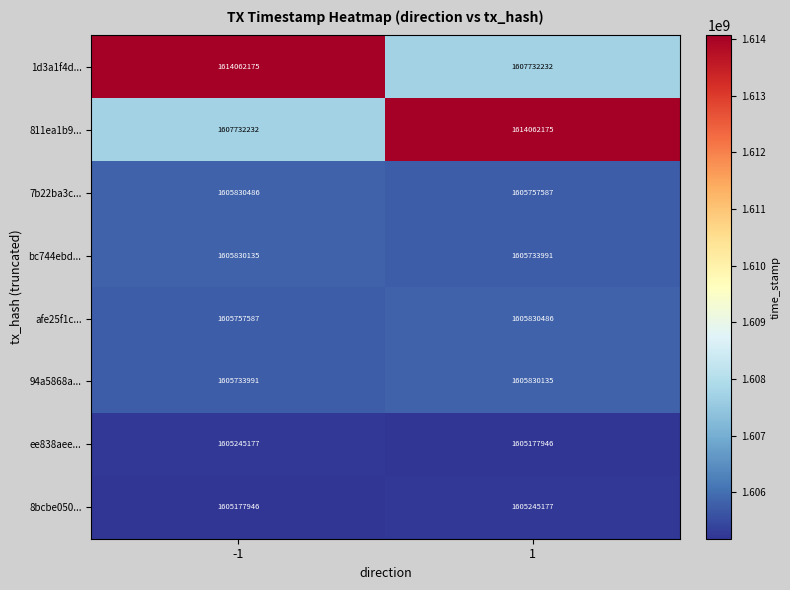

What is the total value across all series at 1?

12855369729